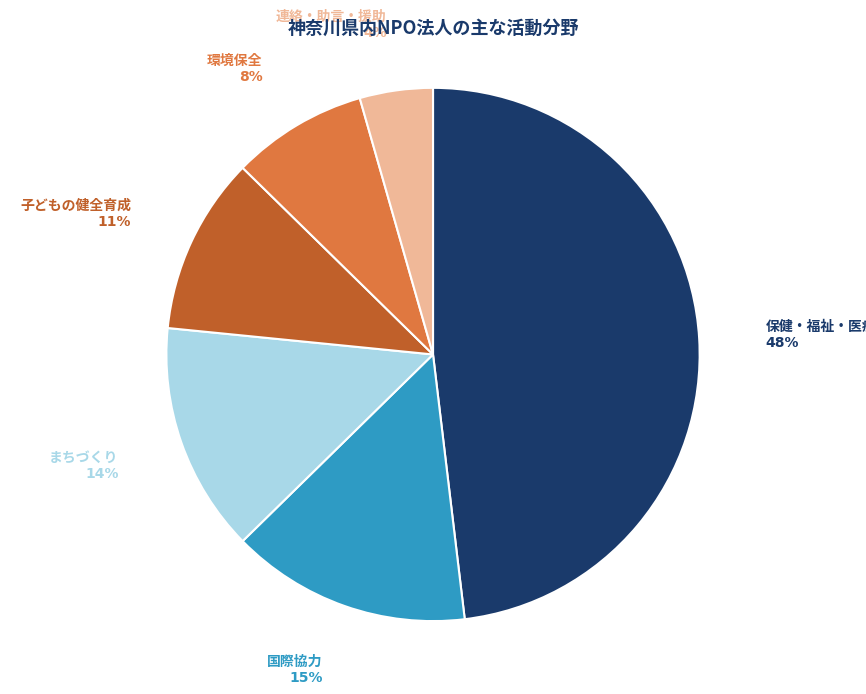

How many segments does this pie chart have?

6